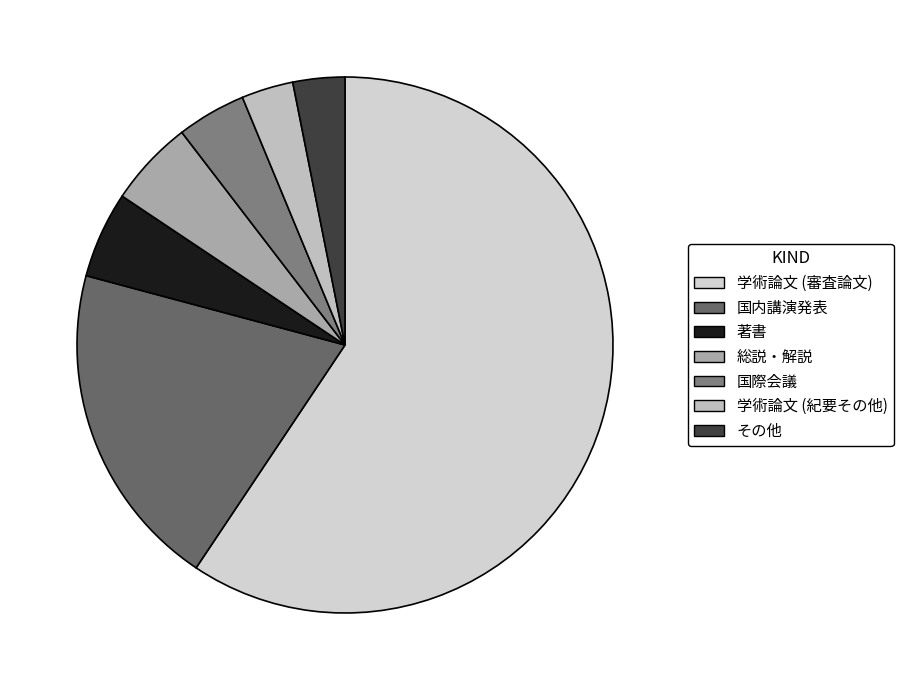

Count the number of slices in the pie.

7